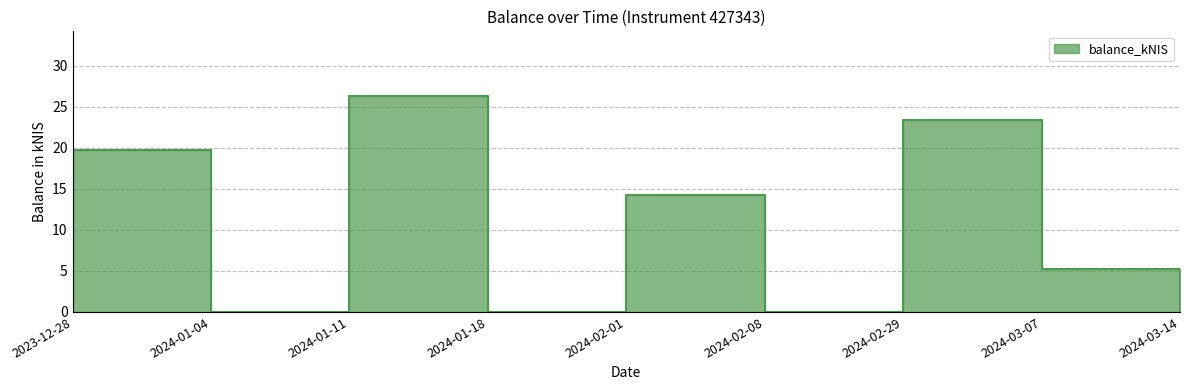

At which category does the chart reach its minimum across all series?

2024-01-04